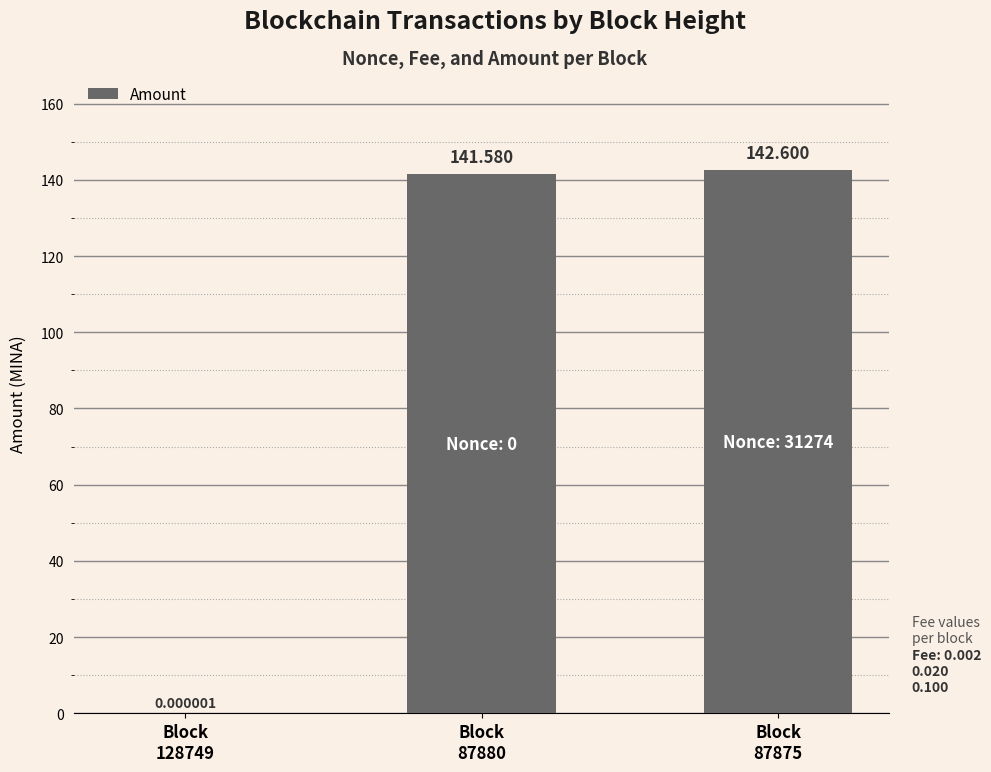

What is the sum of all values?

284.2